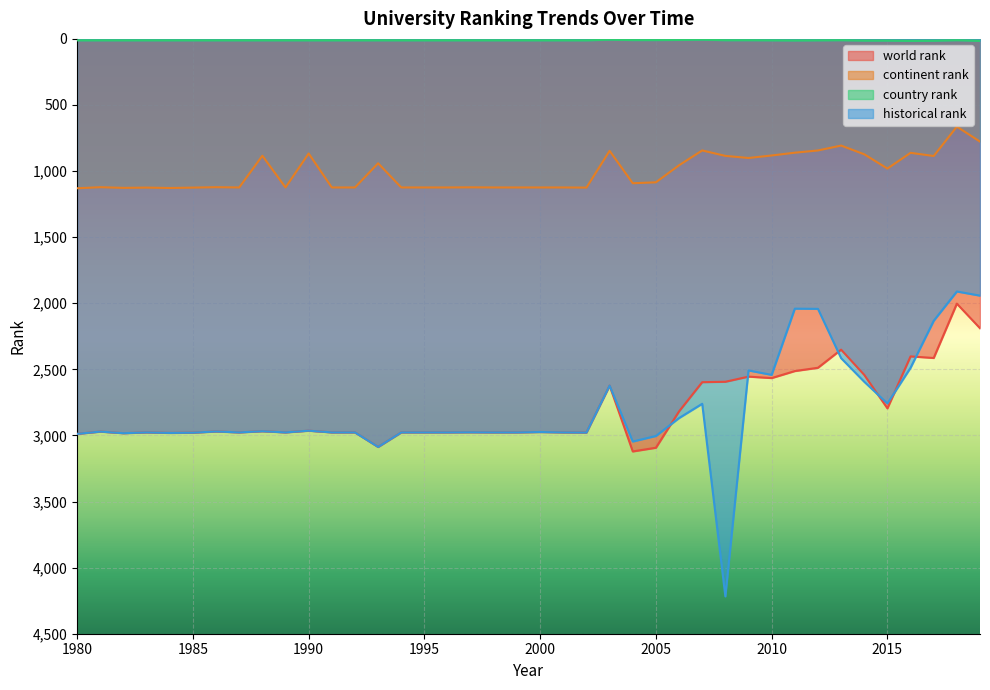

What is the difference between the highest and lowest values at 2014?

2581.0